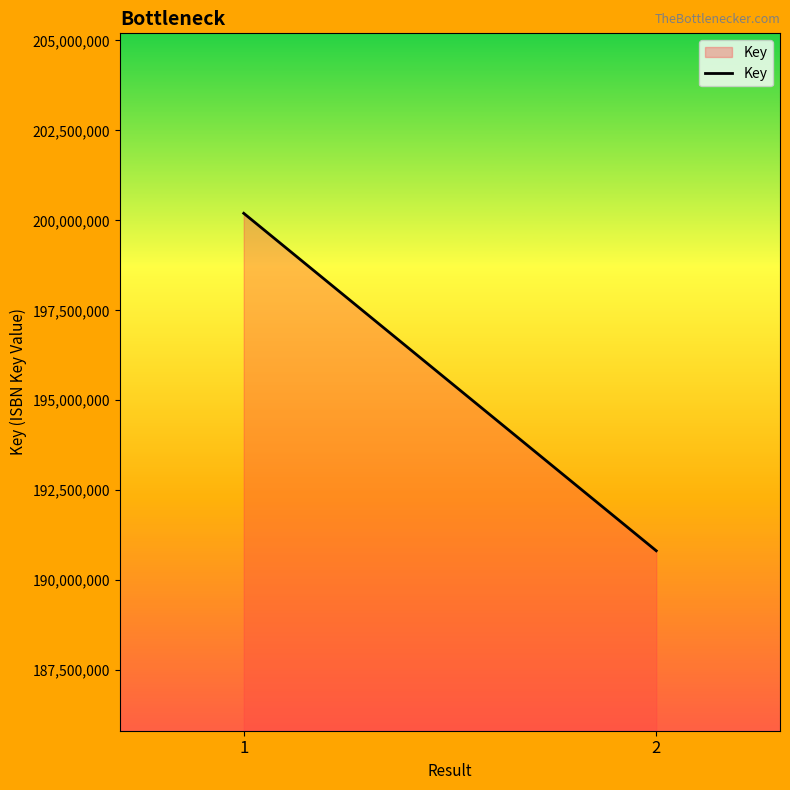

What is the difference between the values at 1 and 2?

9376264